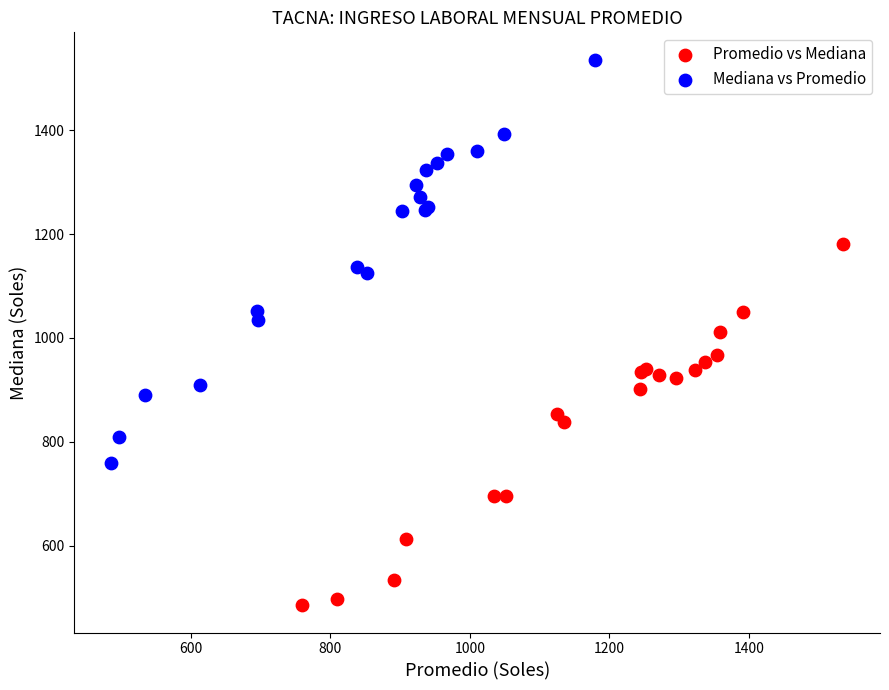

What are all the series names shown in the legend?

Promedio vs Mediana, Mediana vs Promedio